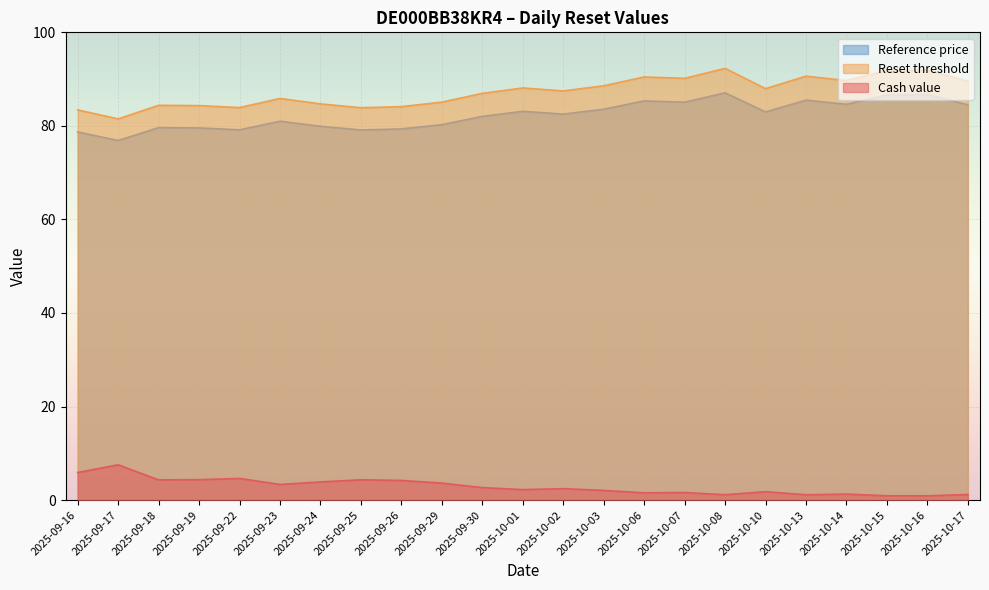

Does the chart display data point markers on the line(s)?

No